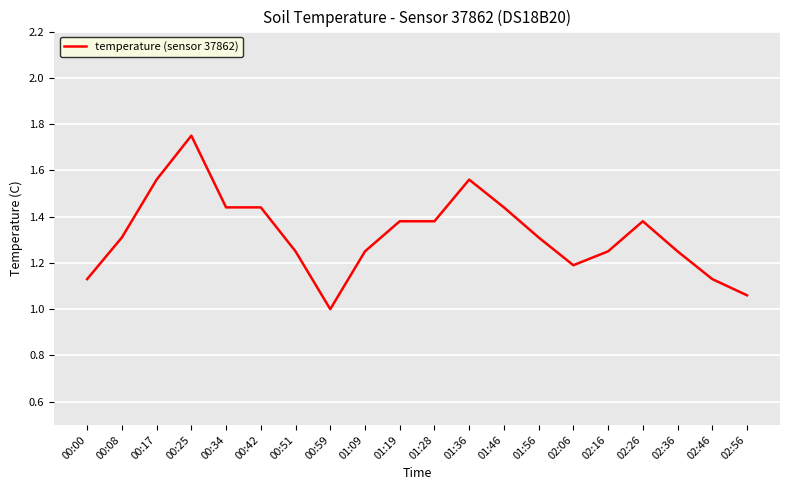

Between 00:51 and 02:06, which is larger?

00:51